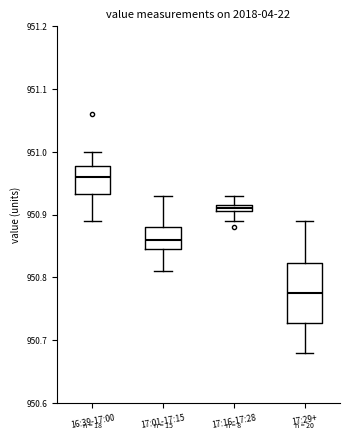

Where is the lower edge of the box for 16:39-17:00 on the y-axis? The values are not printed on the chart, so give them approximately, as read against the axis.

950.93